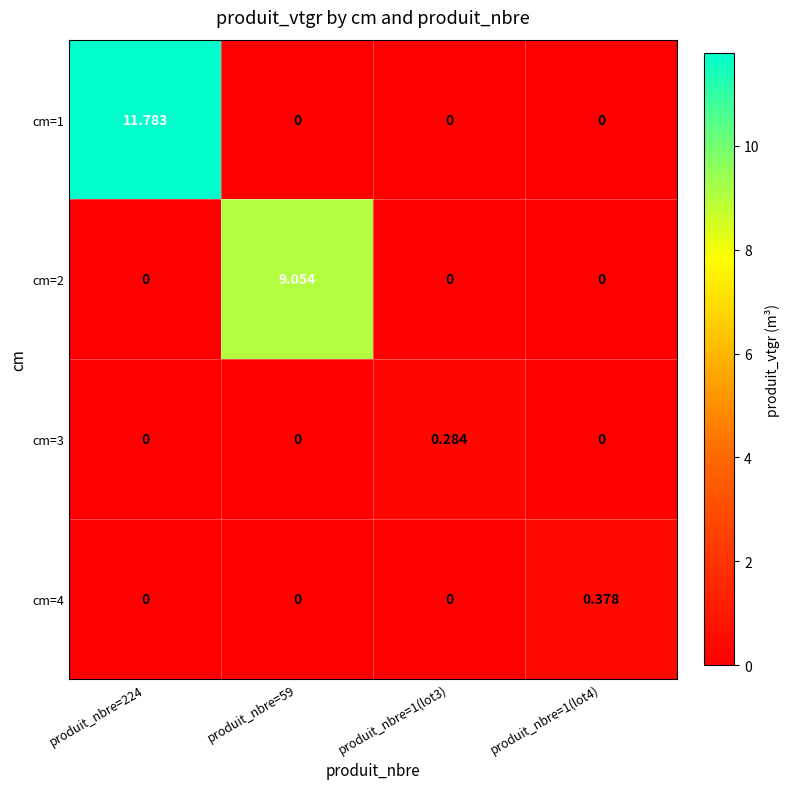

Is the value of cm=3 at produit_nbre=1(lot3) greater than the value of cm=1 at produit_nbre=1(lot4)?

Yes